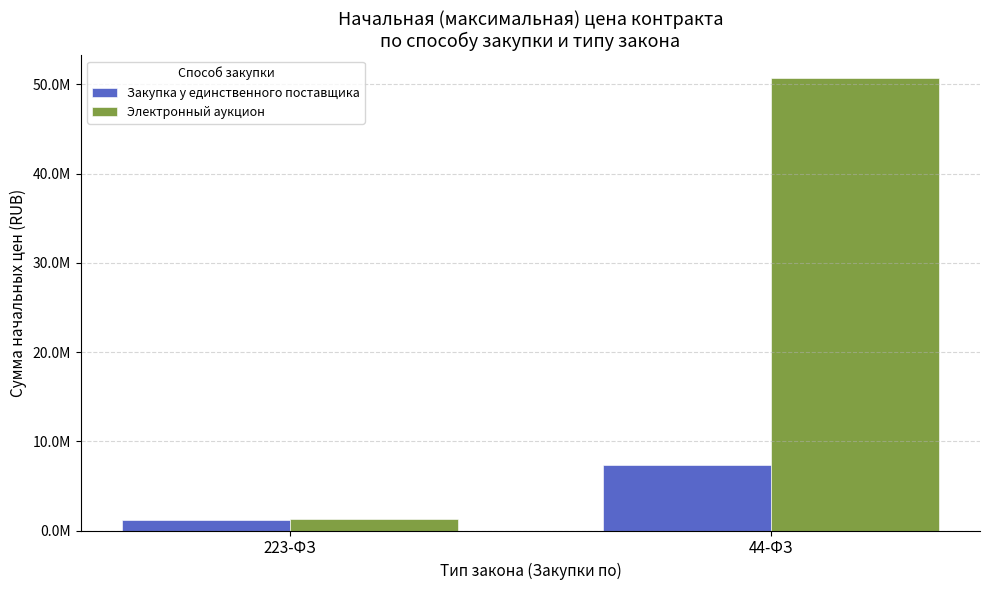

Does the chart contain any negative values?

No